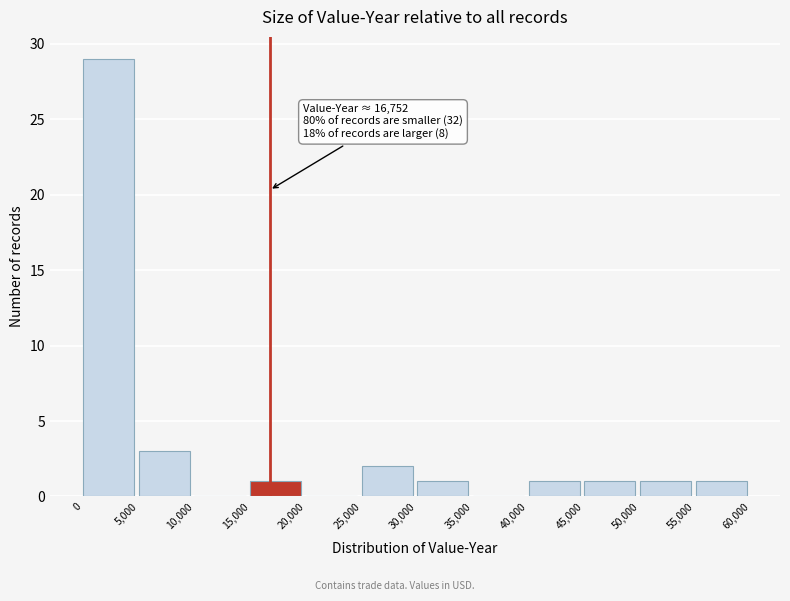

Over which range of the x-axis is the bar tallest?

0 to 5,000